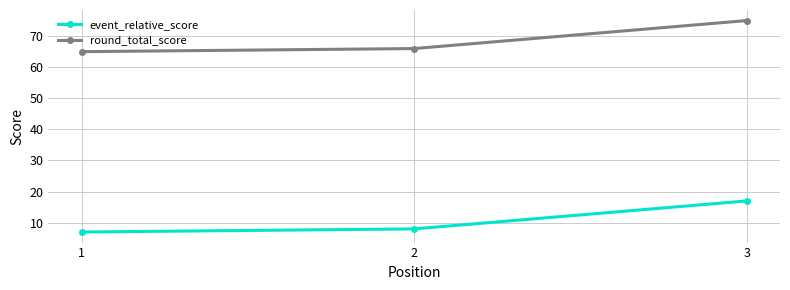

Count the number of categories in the chart.

3